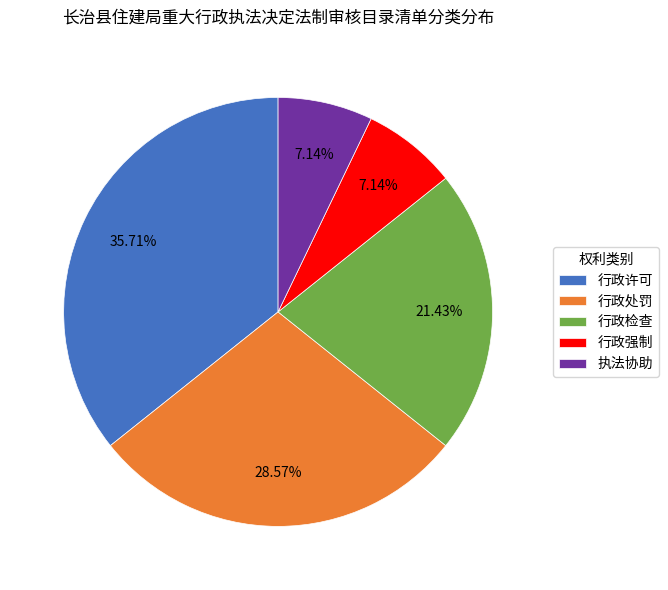

What percentage is the 行政强制 slice, to the nearest percent?

7%